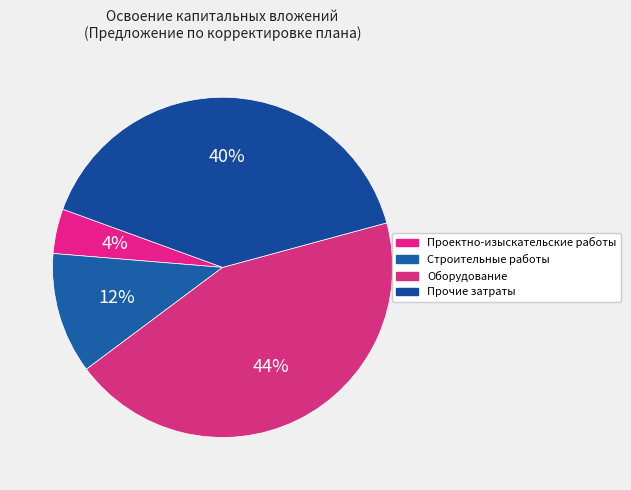

Which slice is the largest?

Оборудование